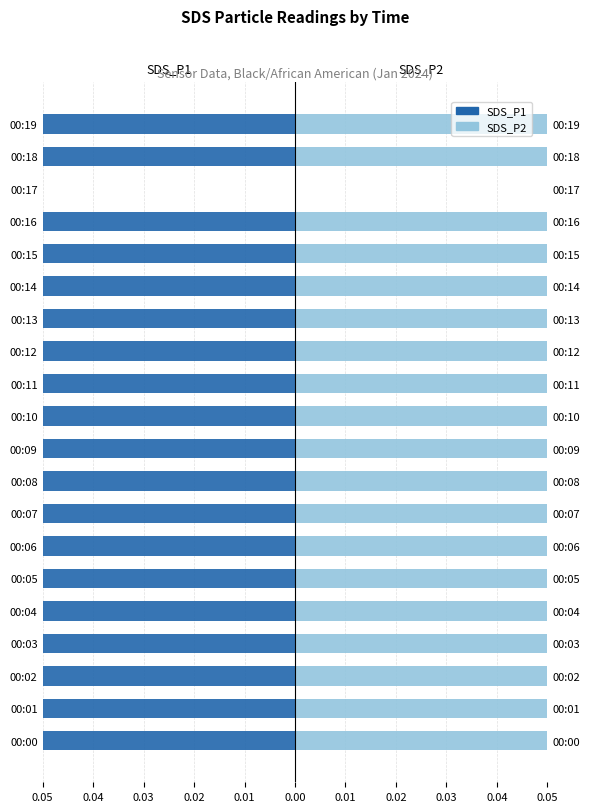

Which has a higher value, 00:16 or 00:00?

00:16